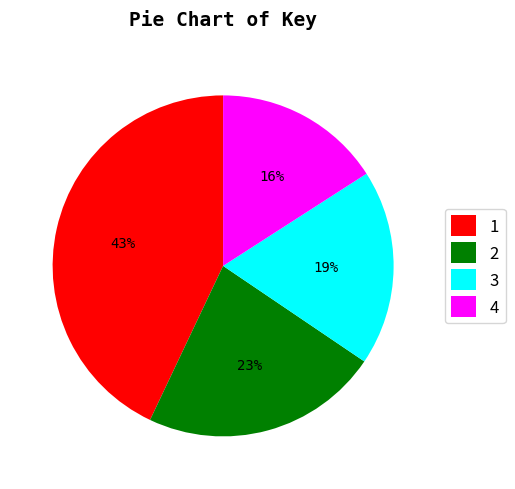

How many segments does this pie chart have?

4